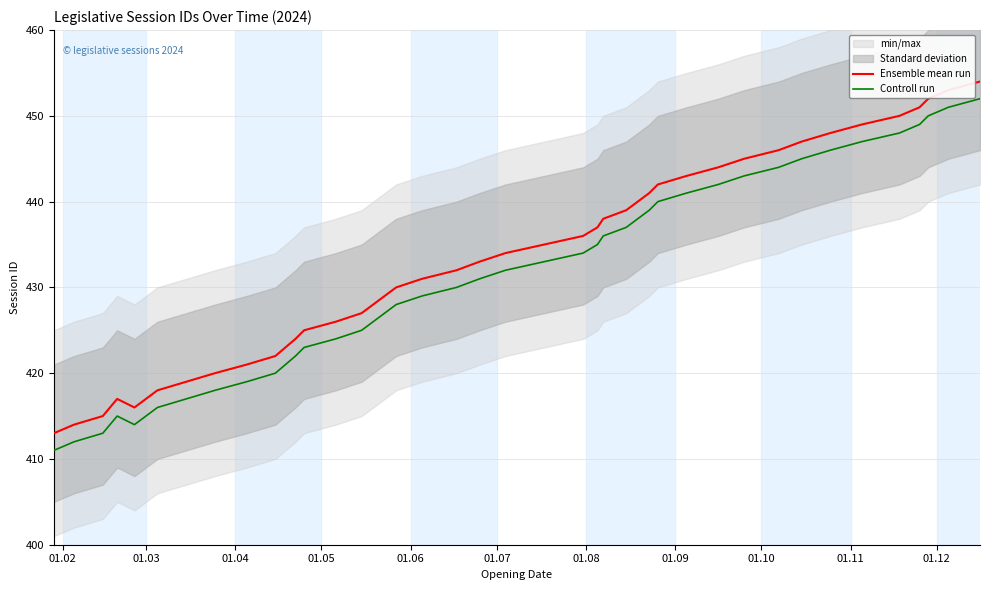

True or false: Ensemble mean run and Controll run intersect in this chart.

False